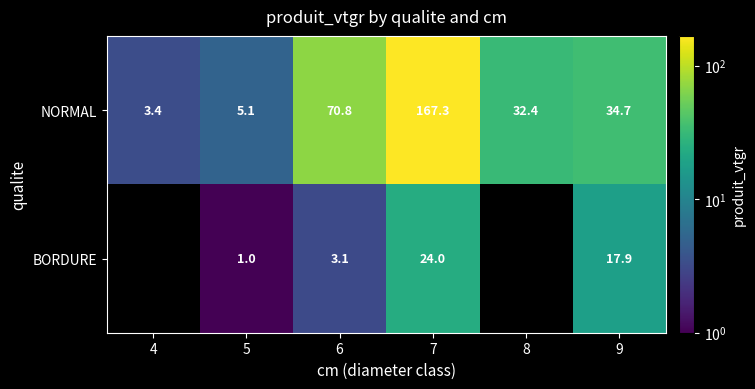

Rank the series at 9 from highest to lowest value.

NORMAL, BORDURE